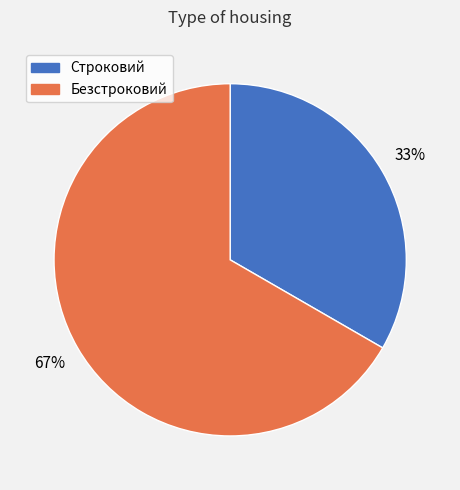

To the nearest percent, what is the average slice percentage?

50%